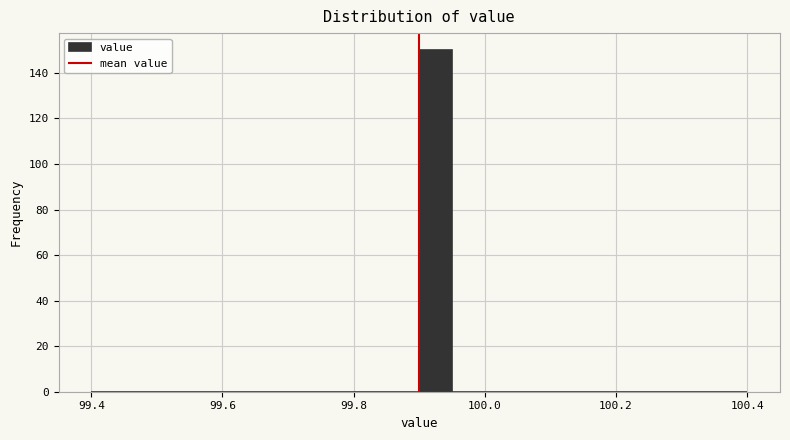

Around what value on the x-axis is the tallest bar? Give the approximate position of its centre, as read against the axis.

99.92